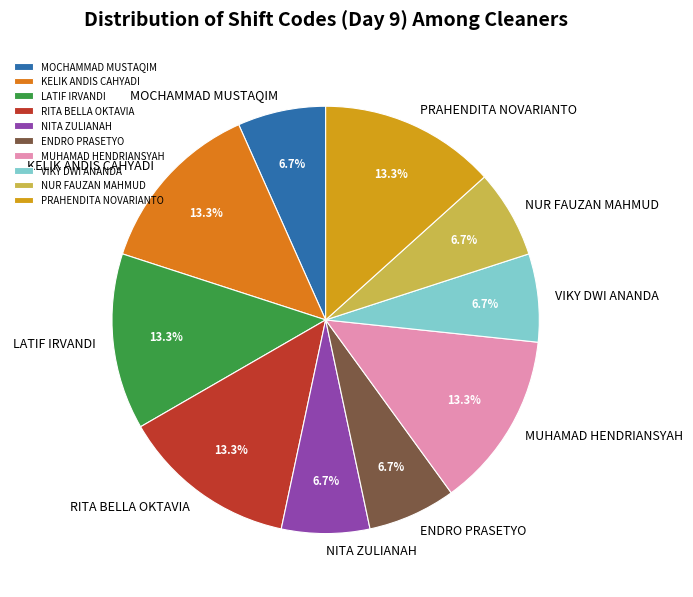

What percentage is the VIKY DWI ANANDA slice, to the nearest percent?

7%